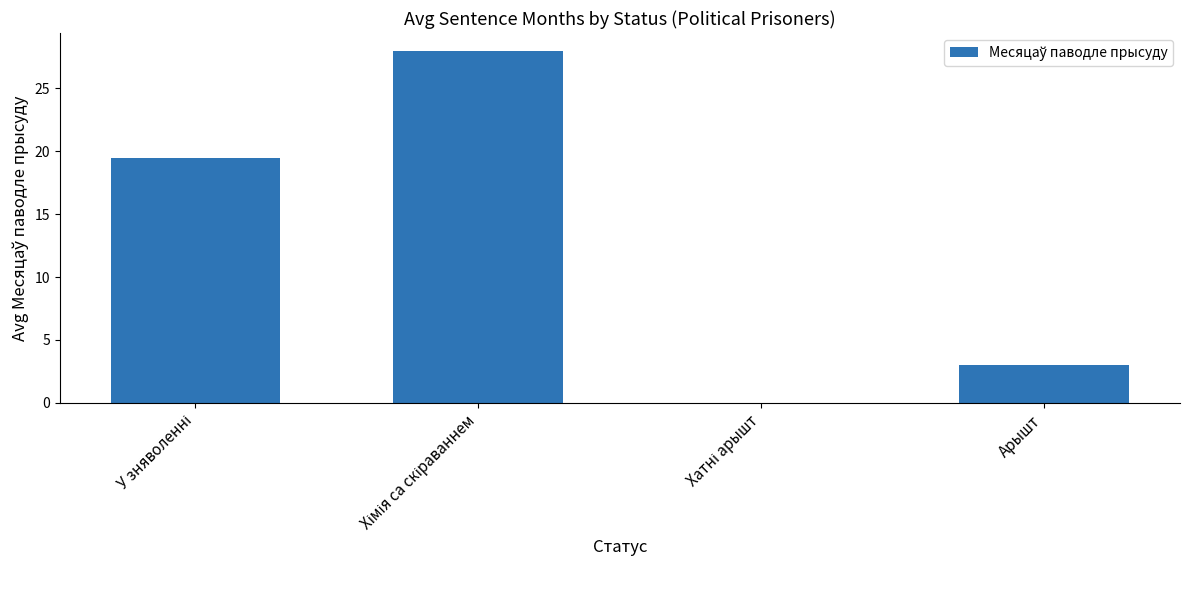

What is the greatest value displayed?

28.0